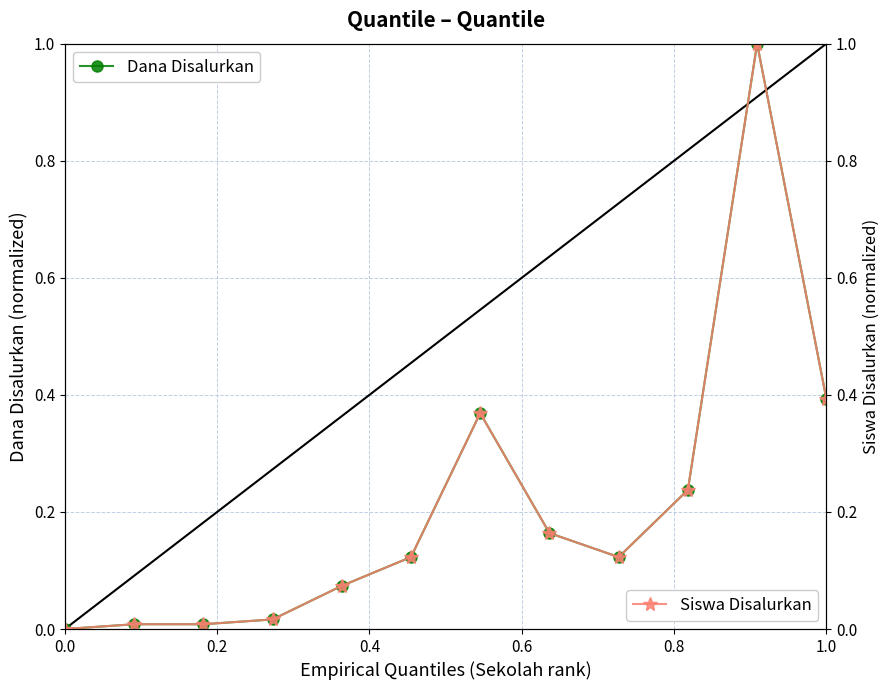

Count the number of categories in the chart.

12